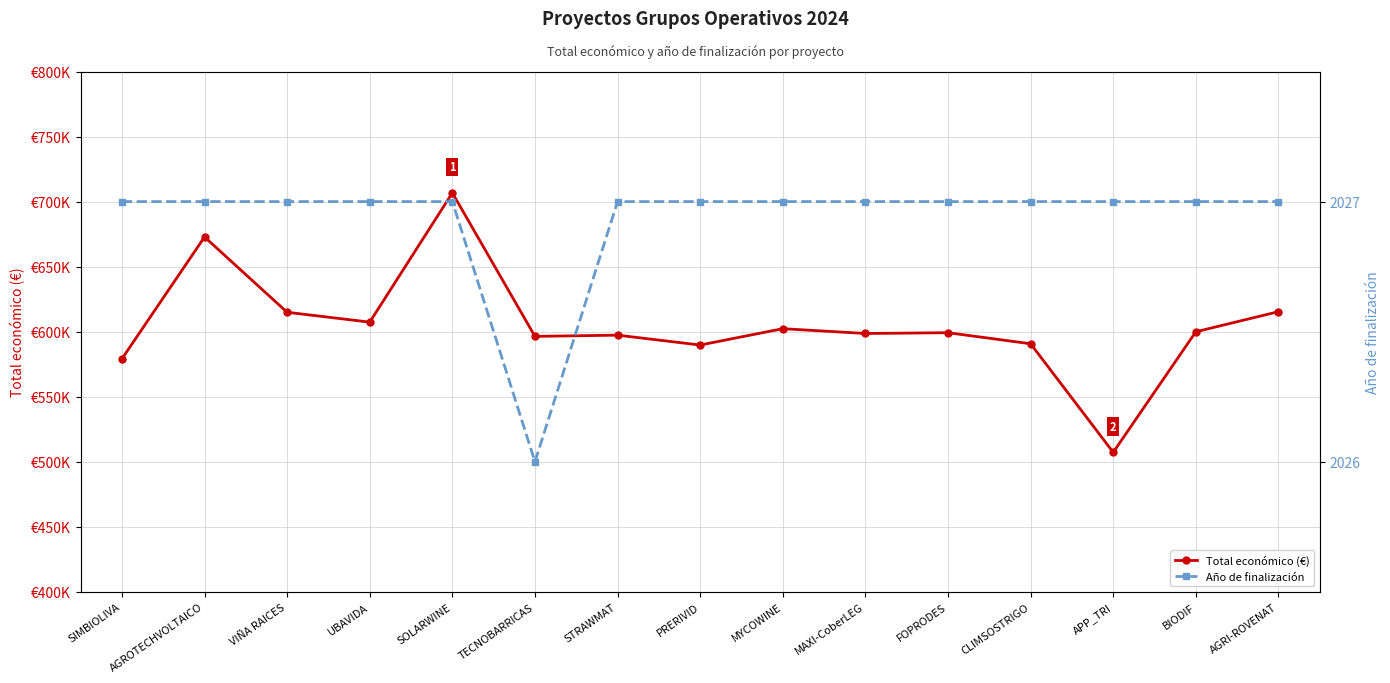

At AGRI-ROVENAT, list the series in order from smallest to largest.

Año de finalización, Total económico (€)